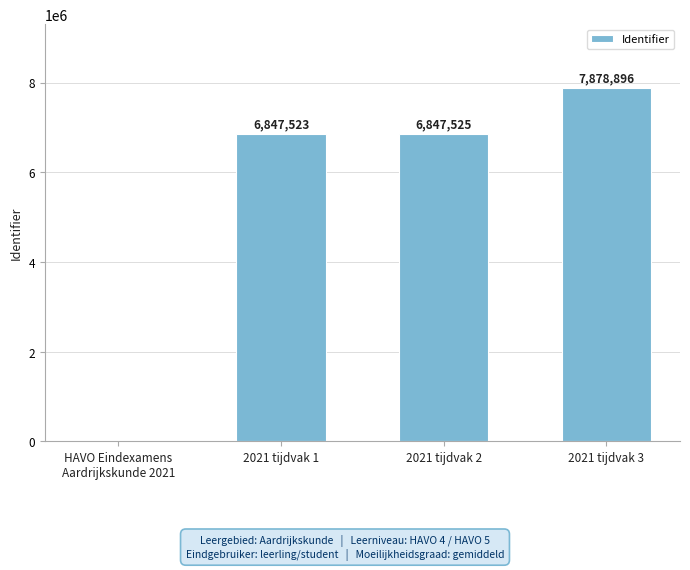

Is it true that the value at 2021 tijdvak 1 is 6847523?

True